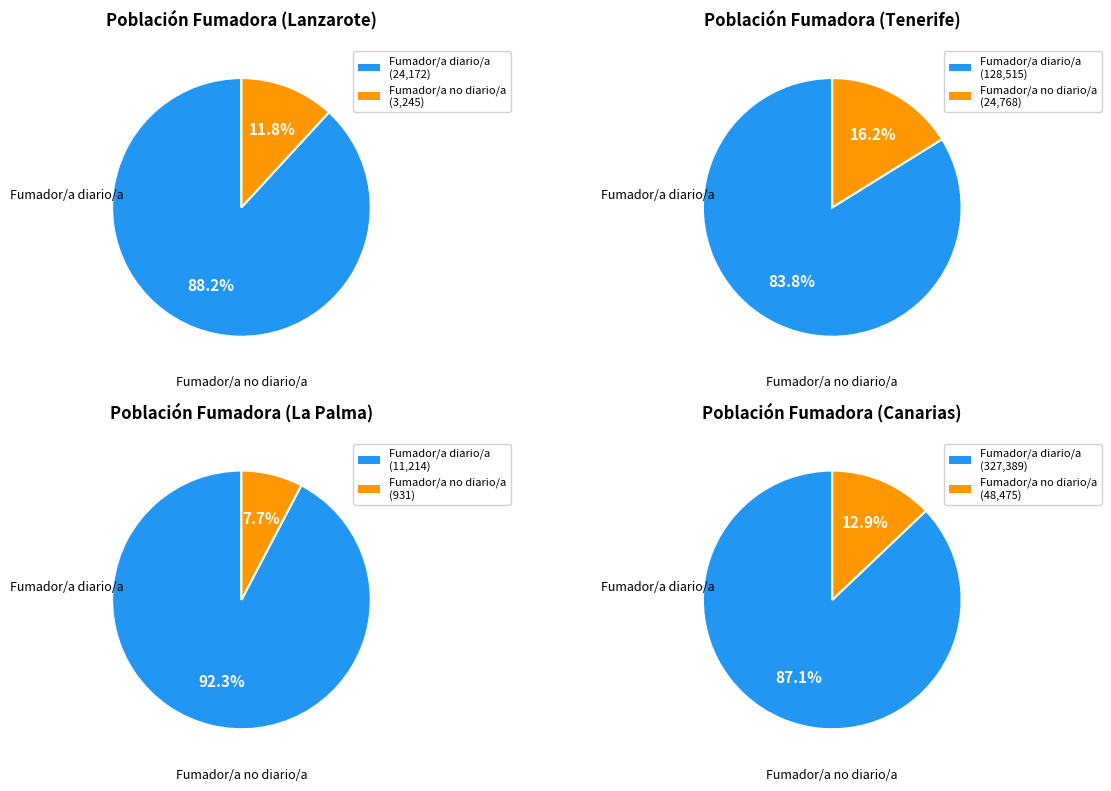

What is the majority slice?

Fumador/a diario/a